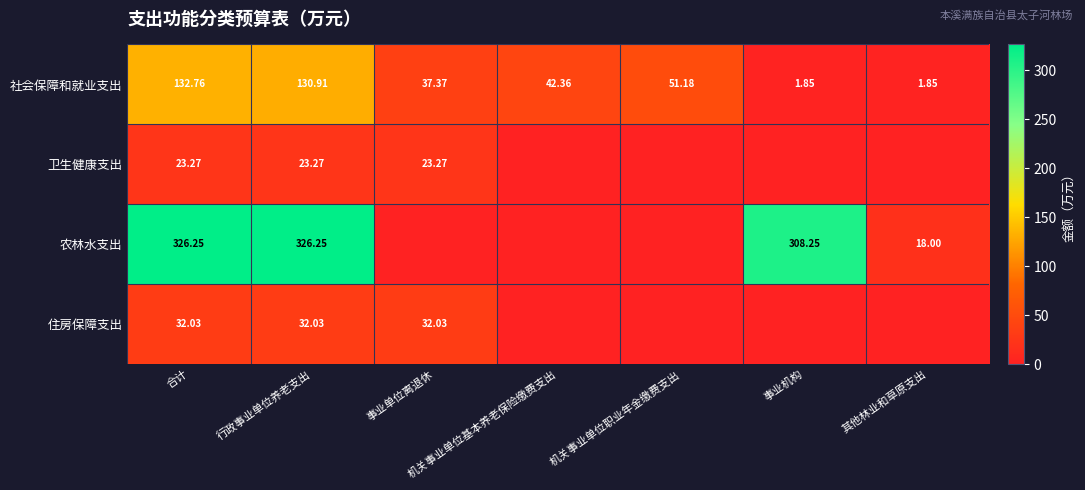

Where does the 社会保障和就业支出 series first go above 42?

合计